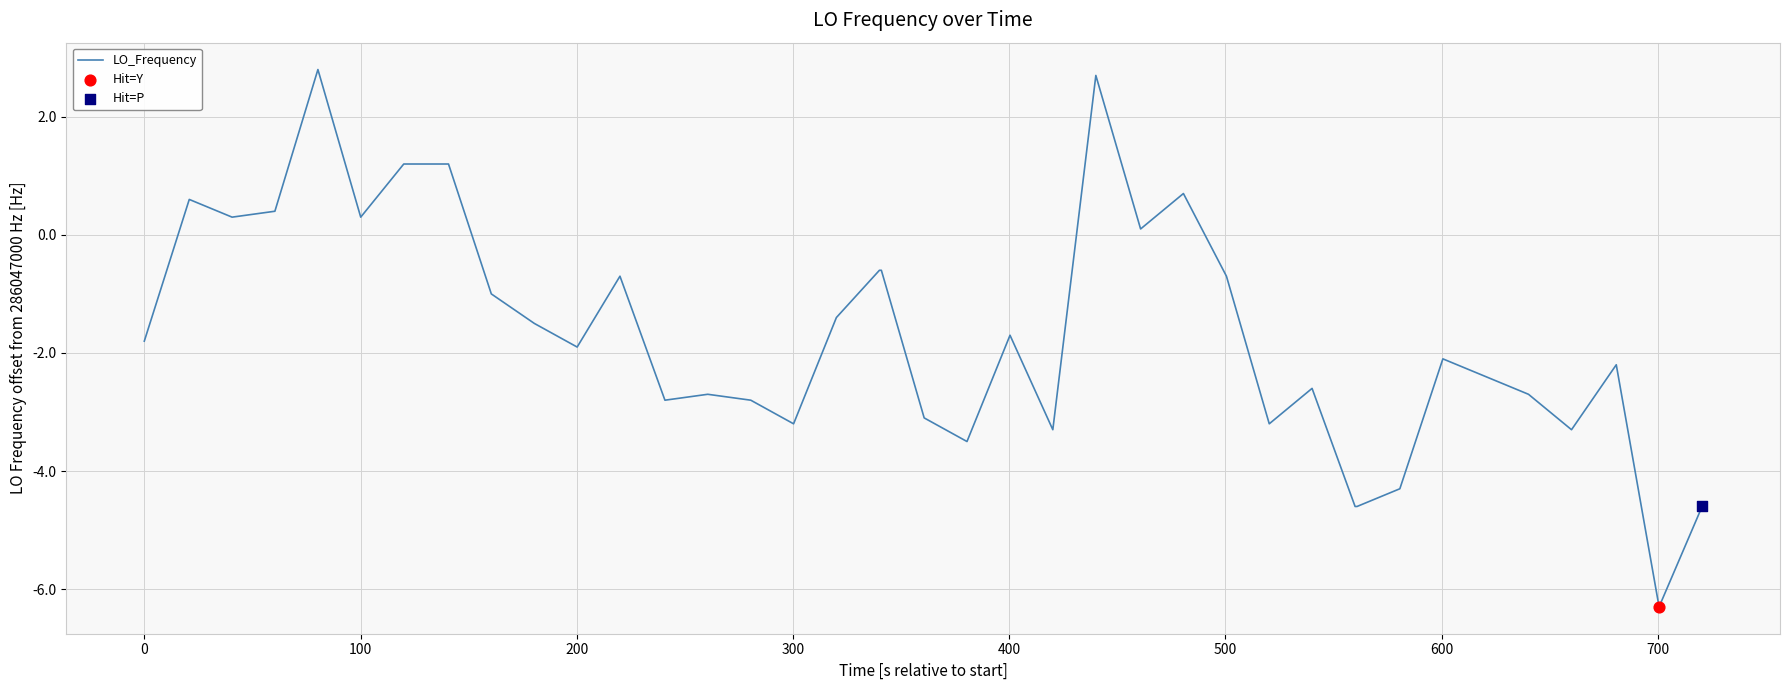

What is the greatest value displayed?

2.8